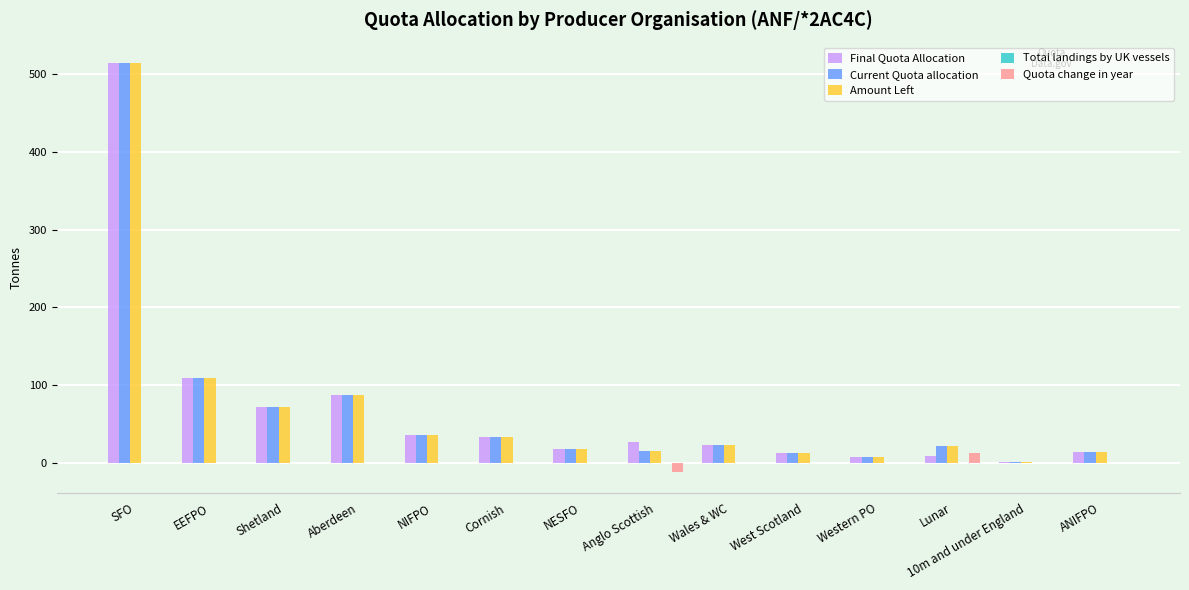

Count the number of categories in the chart.

14